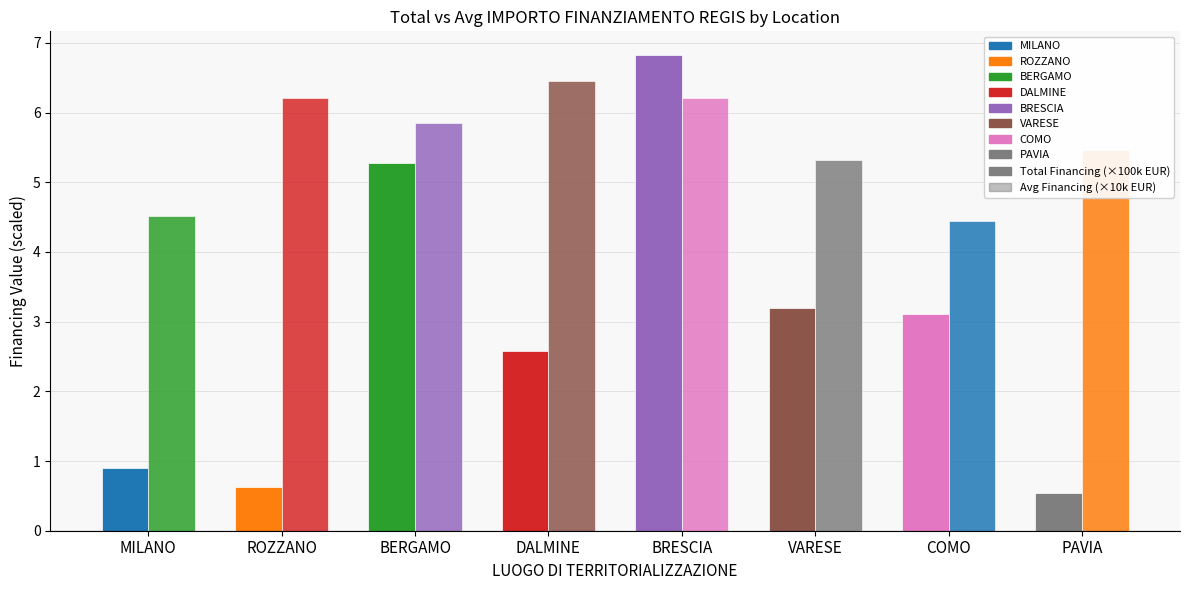

At which category is the sum across all series the highest?

BRESCIA